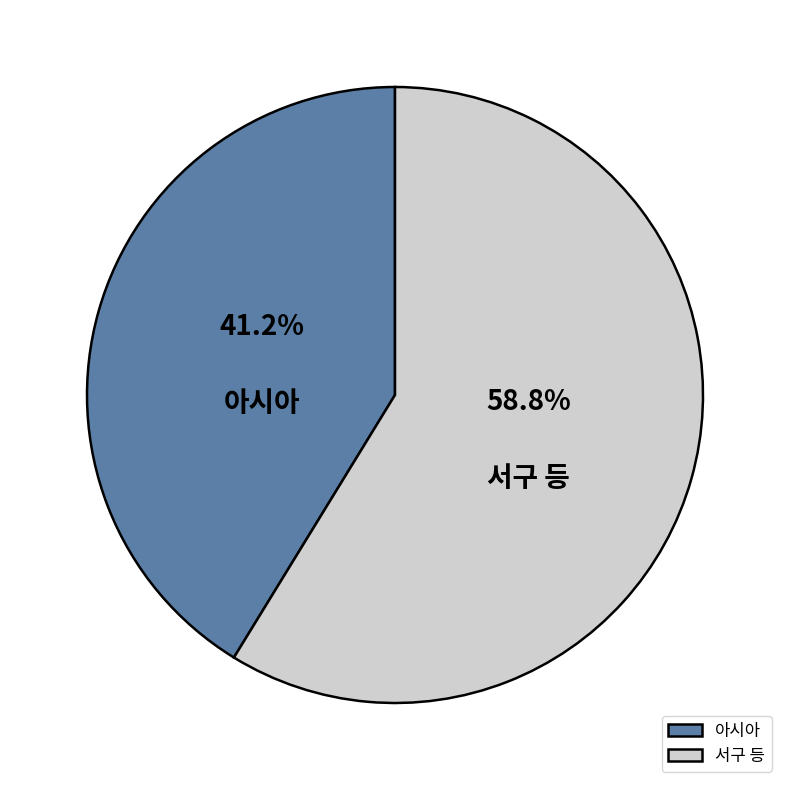

How much of the chart is everything except 아시아?

58.8%